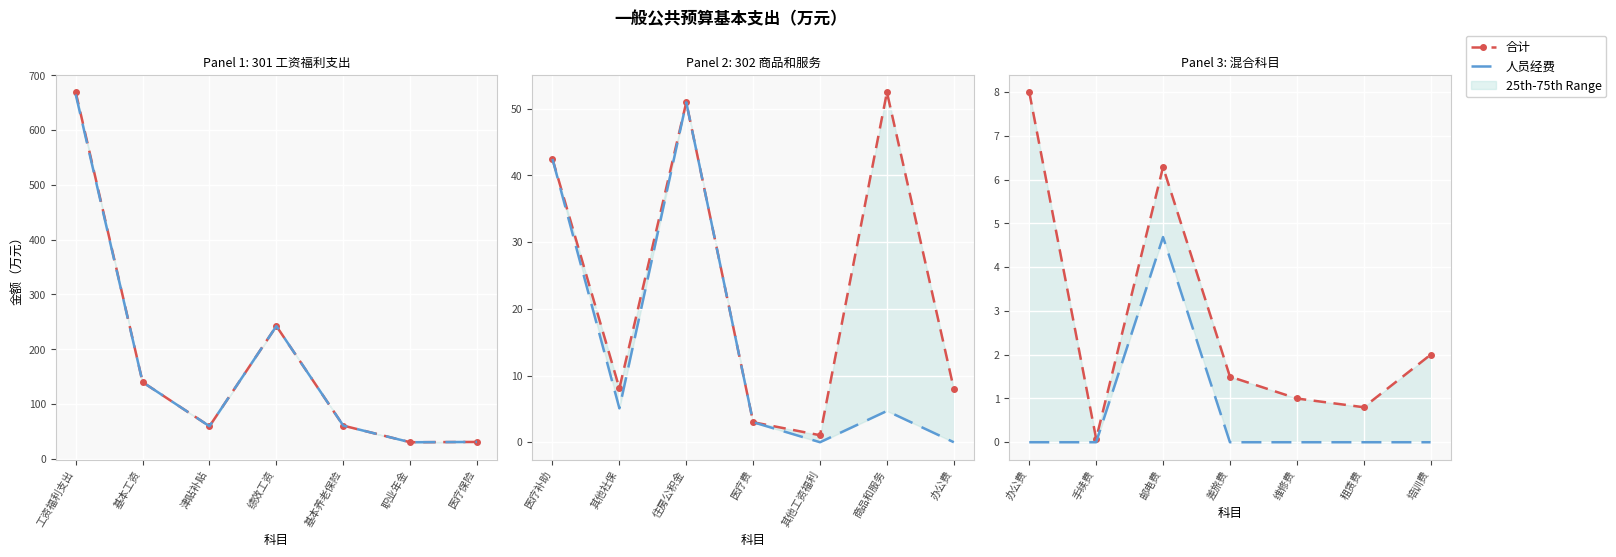

Is the value of 人员经费 at 邮电费 greater than the value of 合计 at 培训费?

Yes